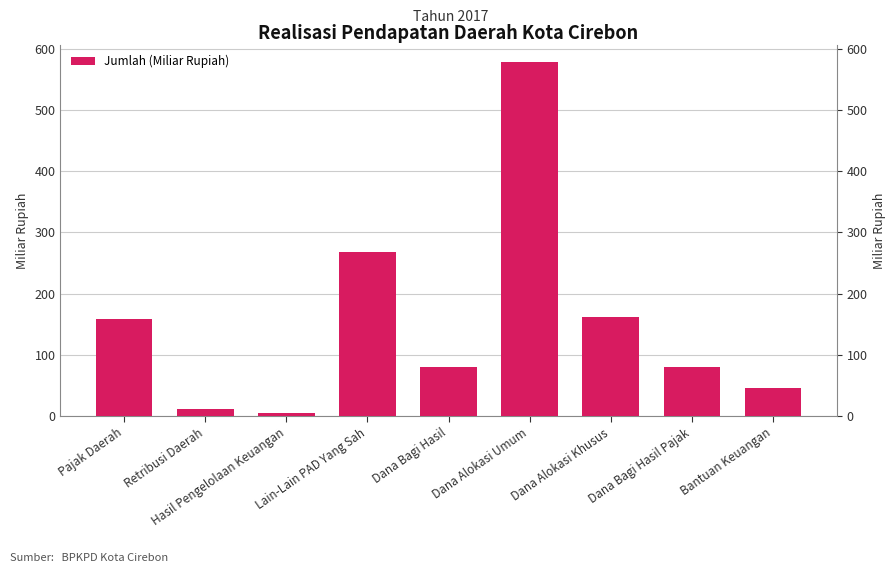

How many values are below 80?

4